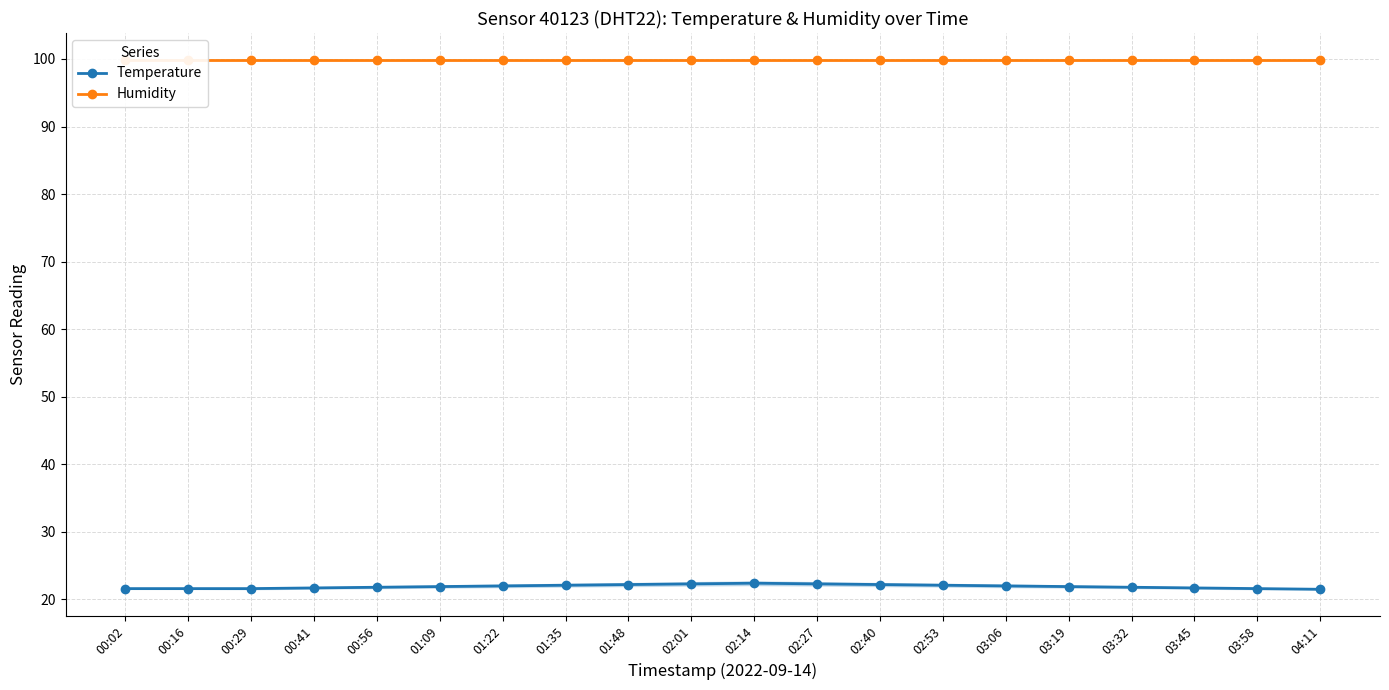

True or false: Temperature and Humidity intersect in this chart.

False